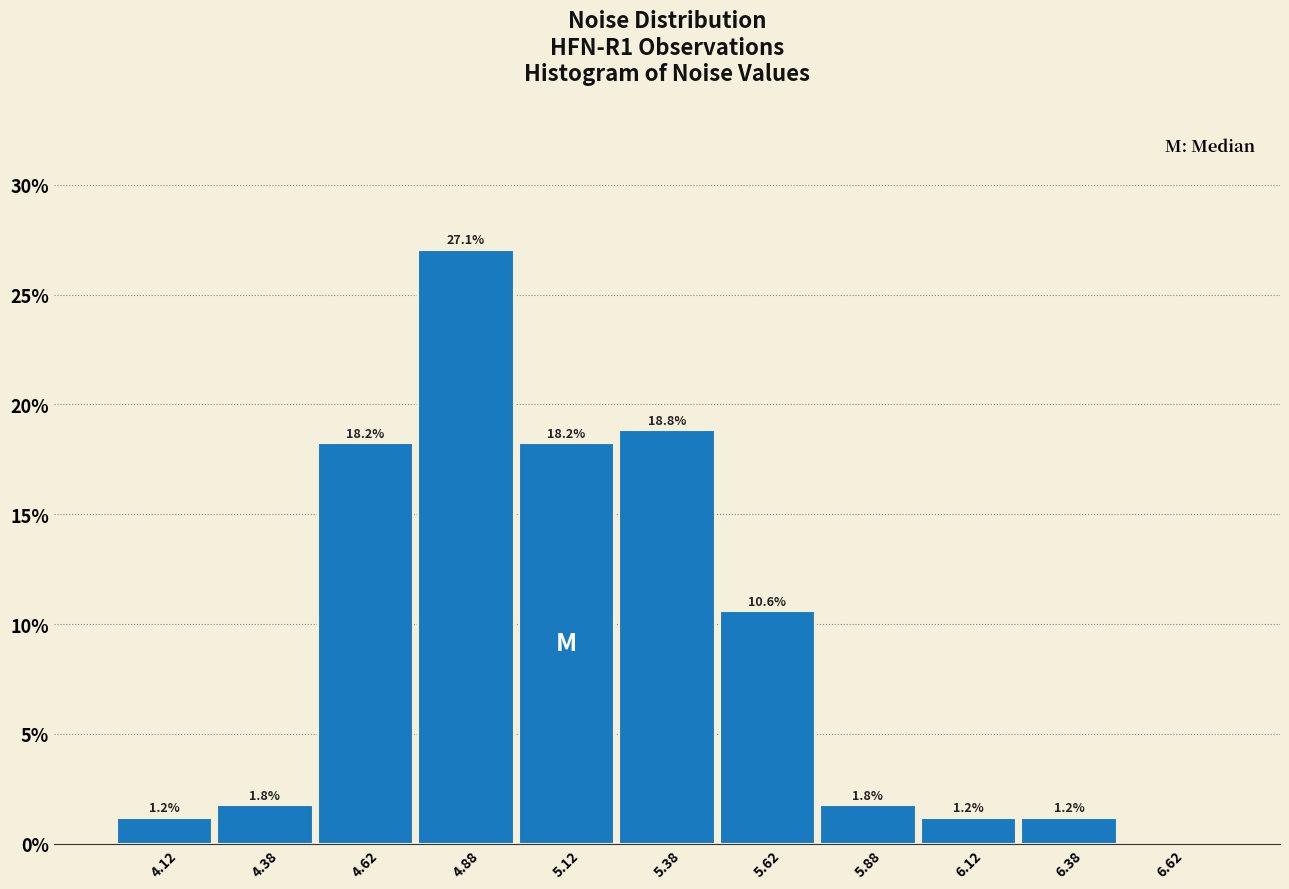

Over which range of the x-axis is the bar tallest?

4.75 to 5.00